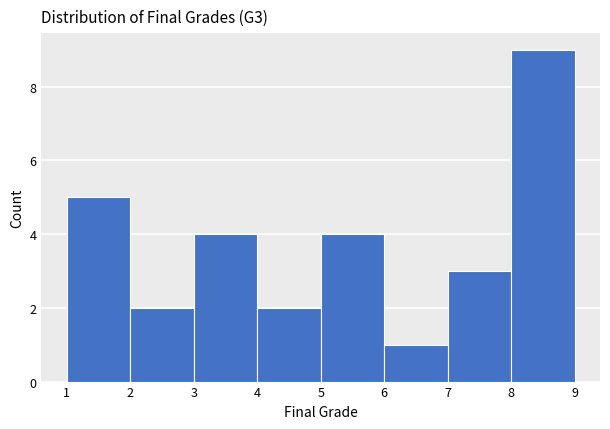

Reading left to right, list every bar in this chart as the range it spans on the x-axis followed by its height. The values are not printed on the chart, so give them approximately, as read against the axis.

1 to 2: 5
2 to 3: 2
3 to 4: 4
4 to 5: 2
5 to 6: 4
6 to 7: 1
7 to 8: 3
8 to 9: 9